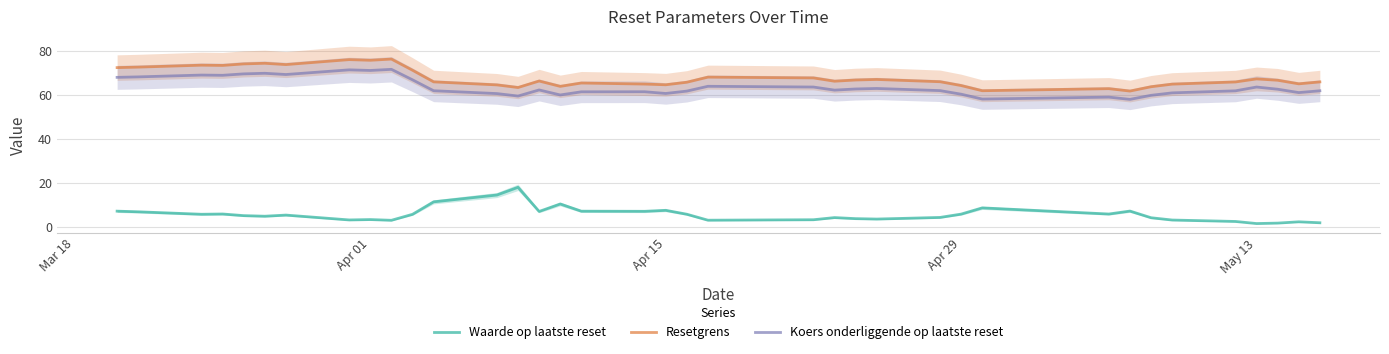

True or false: Koers onderliggende op laatste reset and Waarde op laatste reset cross at least once.

False